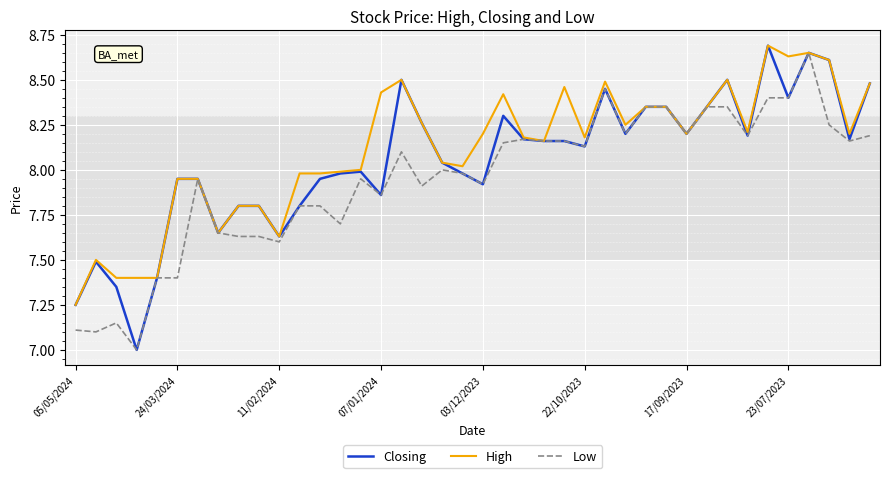

Which series has the largest range (max minus min)?

Closing